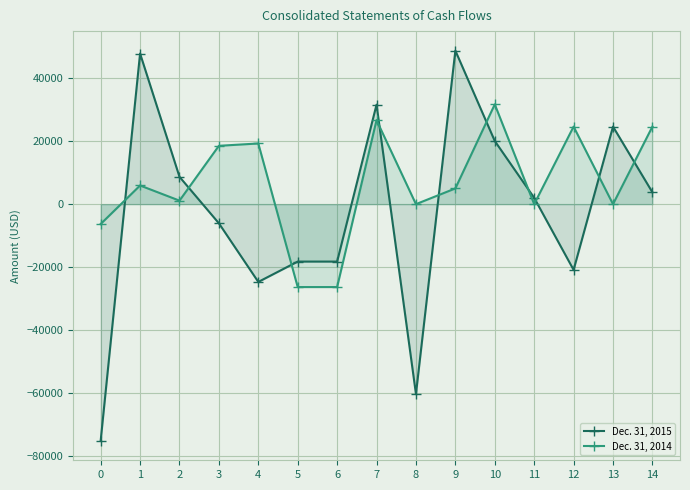

At which category does Dec. 31, 2014 reach its first local valley?

2